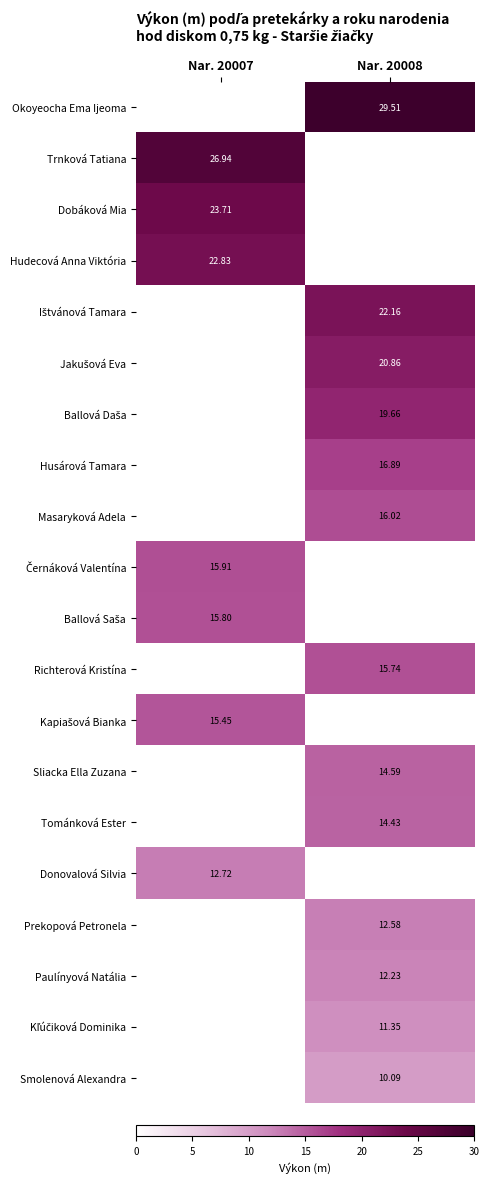

Rank the series at Nar. 20008 from highest to lowest value.

Okoyeocha Ema Ijeoma, Ištvánová Tamara, Jakušová Eva, Ballová Daša, Husárová Tamara, Masaryková Adela, Richterová Kristína, Sliacka Ella Zuzana, Tománková Ester, Prekopová Petronela, Paulínyová Natália, Kľúčiková Dominika, Smolenová Alexandra, Trnková Tatiana, Dobáková Mia, Hudecová Anna Viktória, Černáková Valentína, Ballová Saša, Kapiašová Bianka, Donovalová Silvia